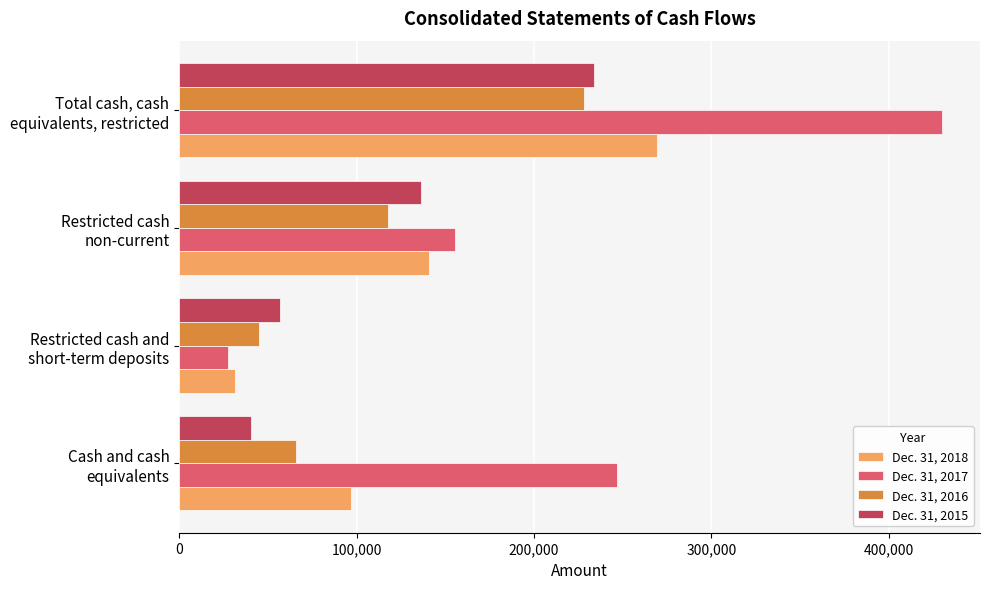

What is the sum of all Dec. 31, 2018 values?

538184